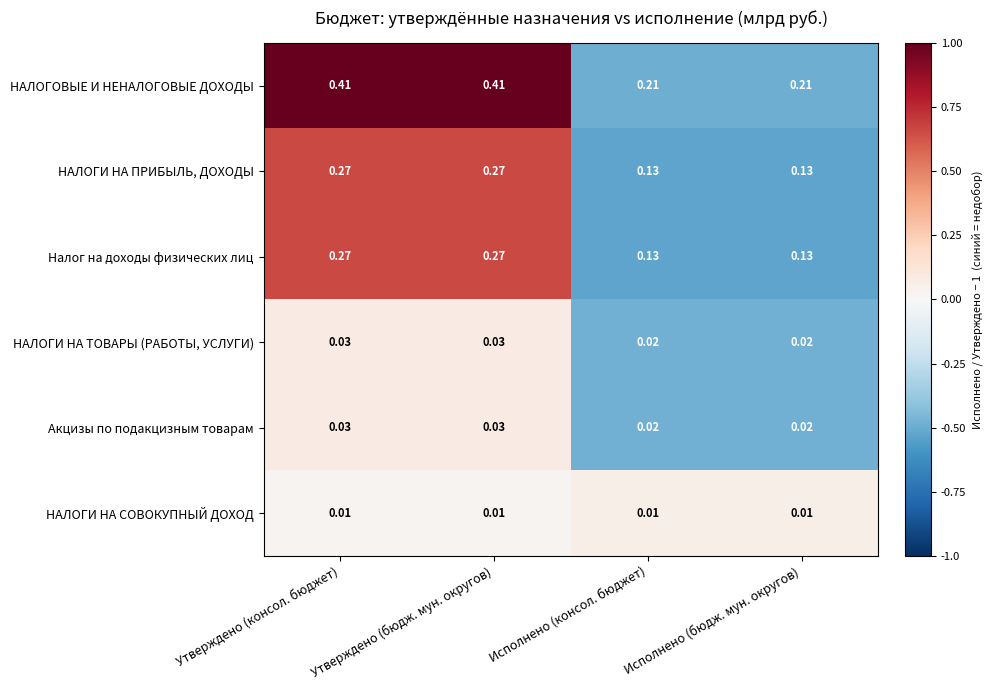

How many categories are shown in the chart?

4